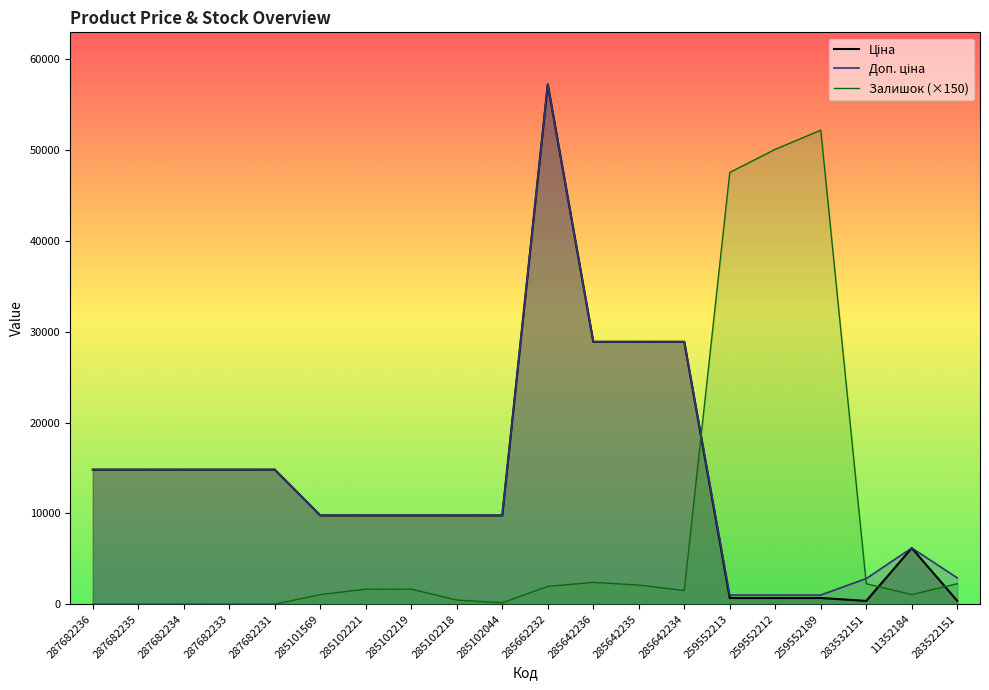

Does the chart have visible grid lines?

No